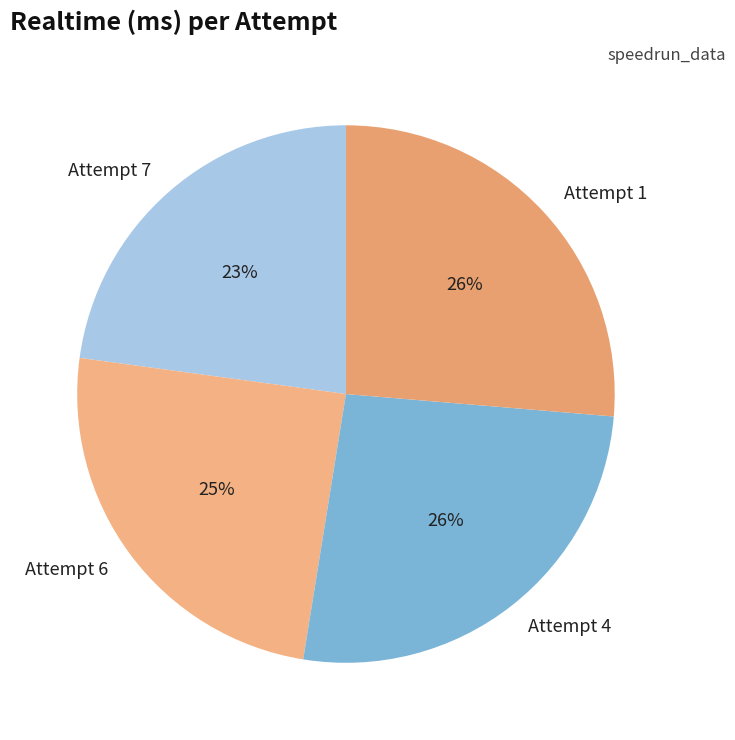

Which slice is the smallest?

Attempt 7